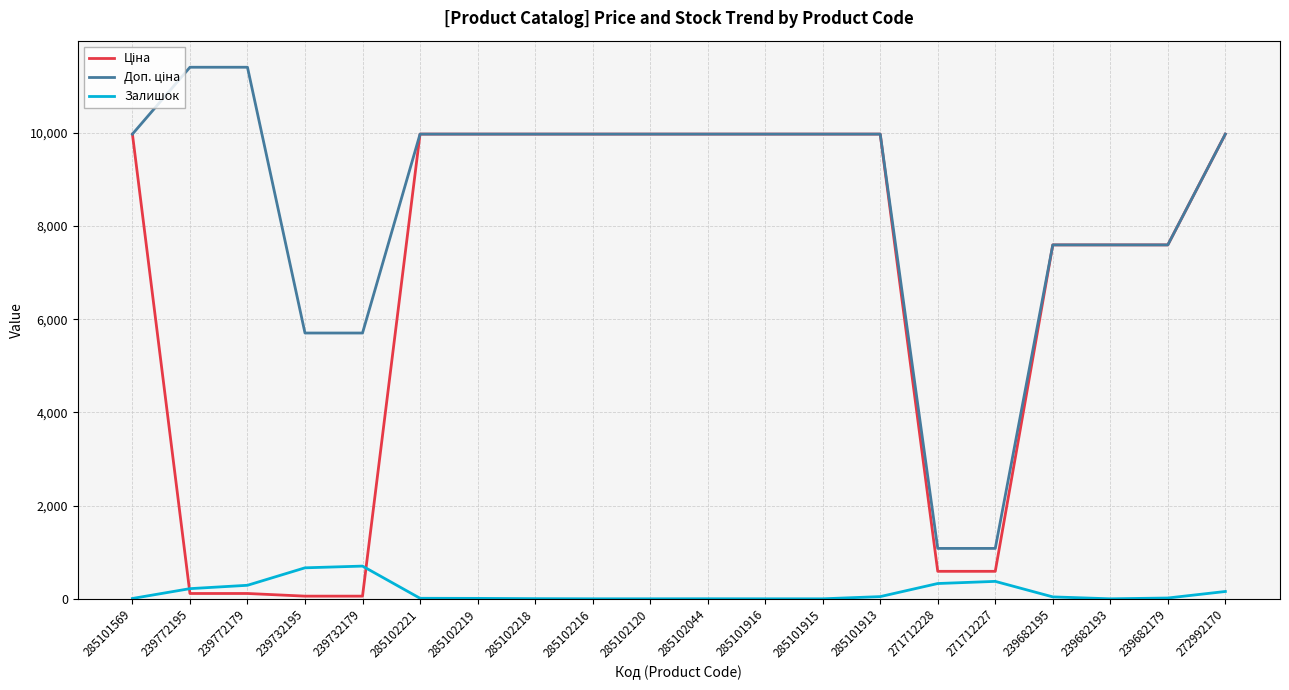

How many lines are shown in the chart?

3